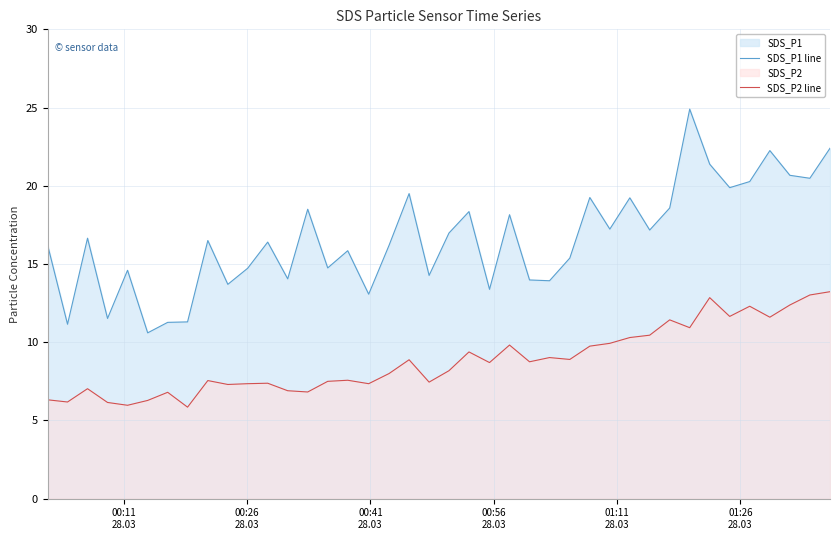

What is the highest value of the SDS_P2 line series?

13.2